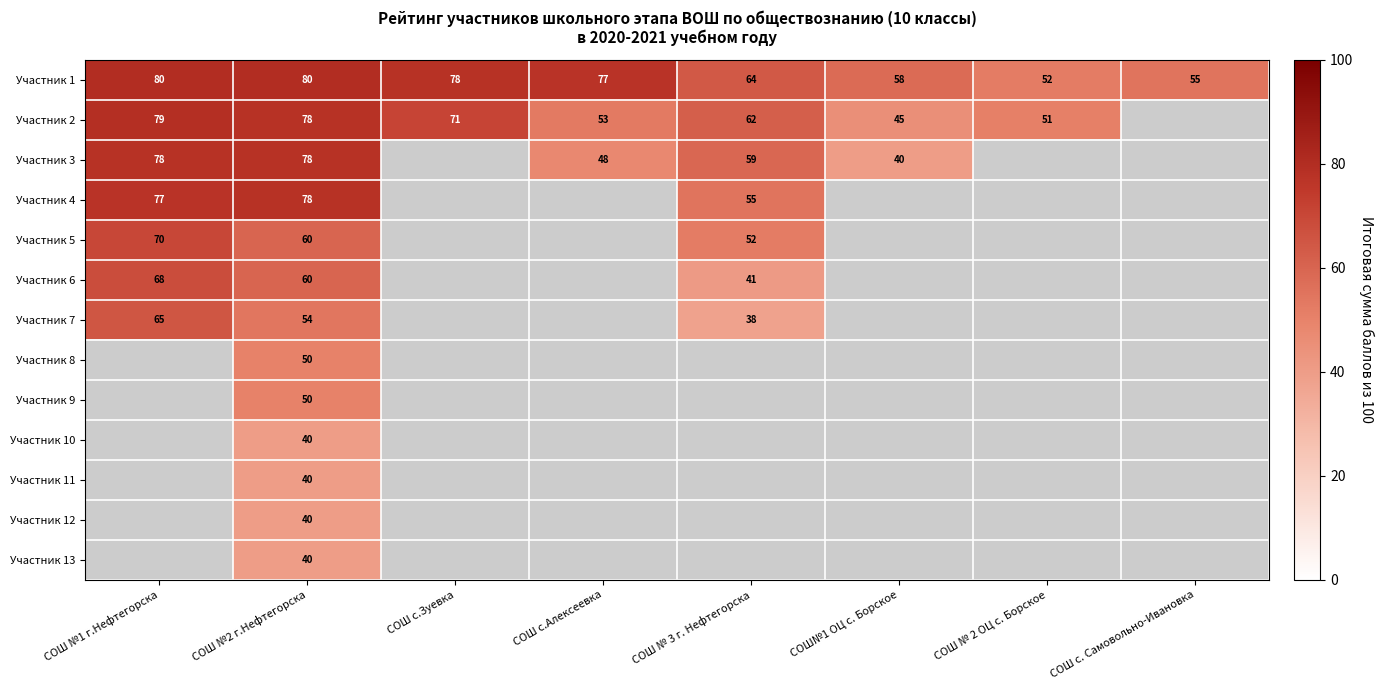

At which category is the sum across all series the highest?

СОШ №2 г.Нефтегорска